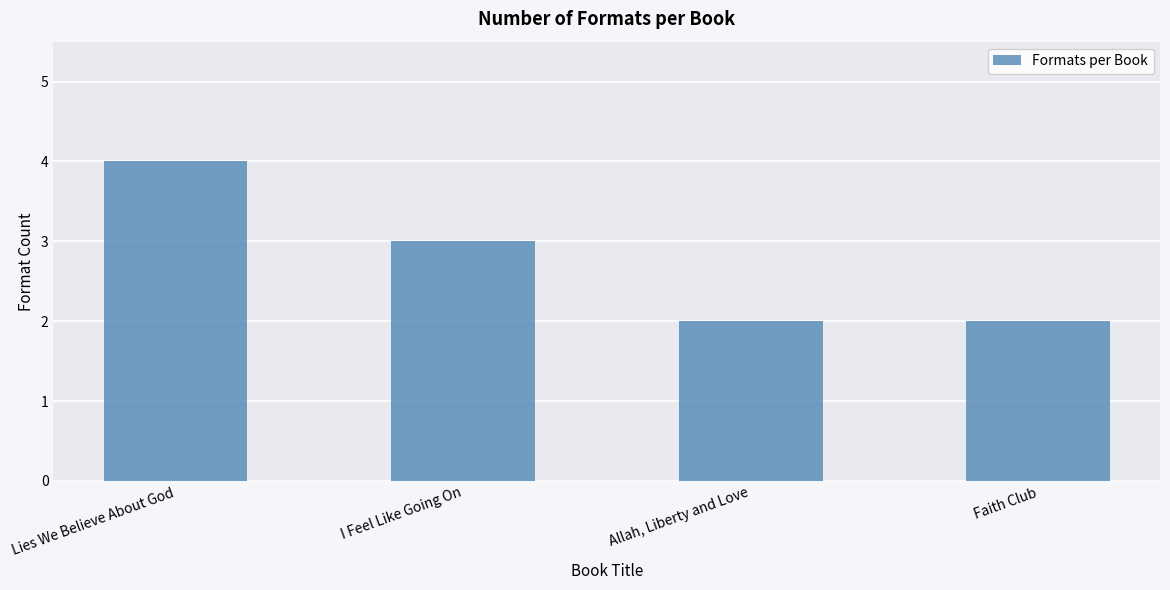

What is the ratio of the value at Lies We Believe About God to the value at Faith Club?

2.0